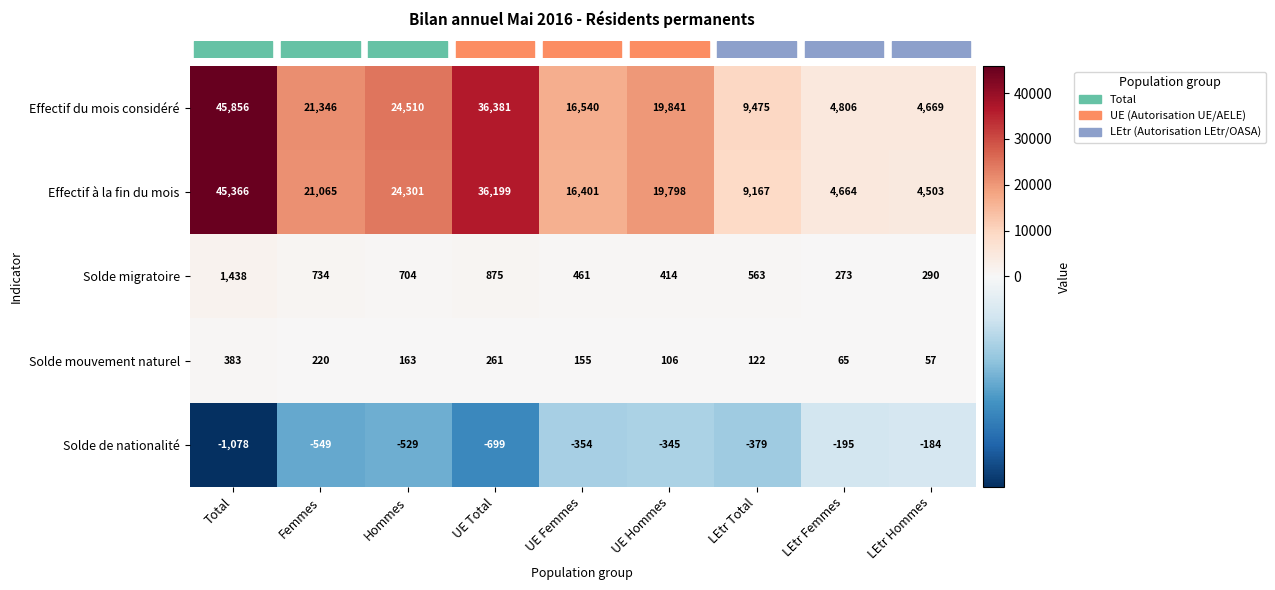

How many distinct data groups are displayed?

5